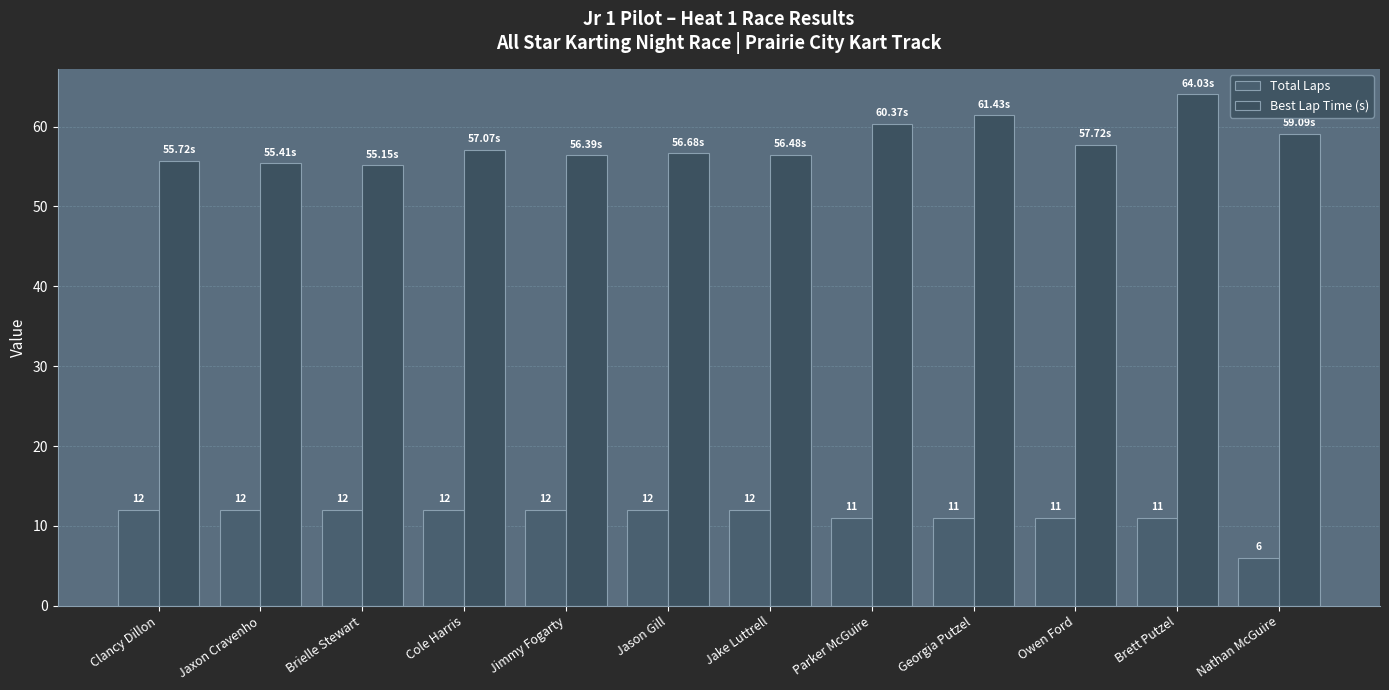

Reading left to right, what are all the values shown in this chart?

Total Laps: Clancy Dillon=12.0	Jaxon Cravenho=12.0	Brielle Stewart=12.0	Cole Harris=12.0	Jimmy Fogarty=12.0	Jason Gill=12.0	Jake Luttrell=12.0	Parker McGuire=11.0	Georgia Putzel=11.0	Owen Ford=11.0	Brett Putzel=11.0	Nathan McGuire=6.0
Best Lap Time (s): Clancy Dillon=55.7	Jaxon Cravenho=55.4	Brielle Stewart=55.1	Cole Harris=57.1	Jimmy Fogarty=56.4	Jason Gill=56.7	Jake Luttrell=56.5	Parker McGuire=60.4	Georgia Putzel=61.4	Owen Ford=57.7	Brett Putzel=64.0	Nathan McGuire=59.1